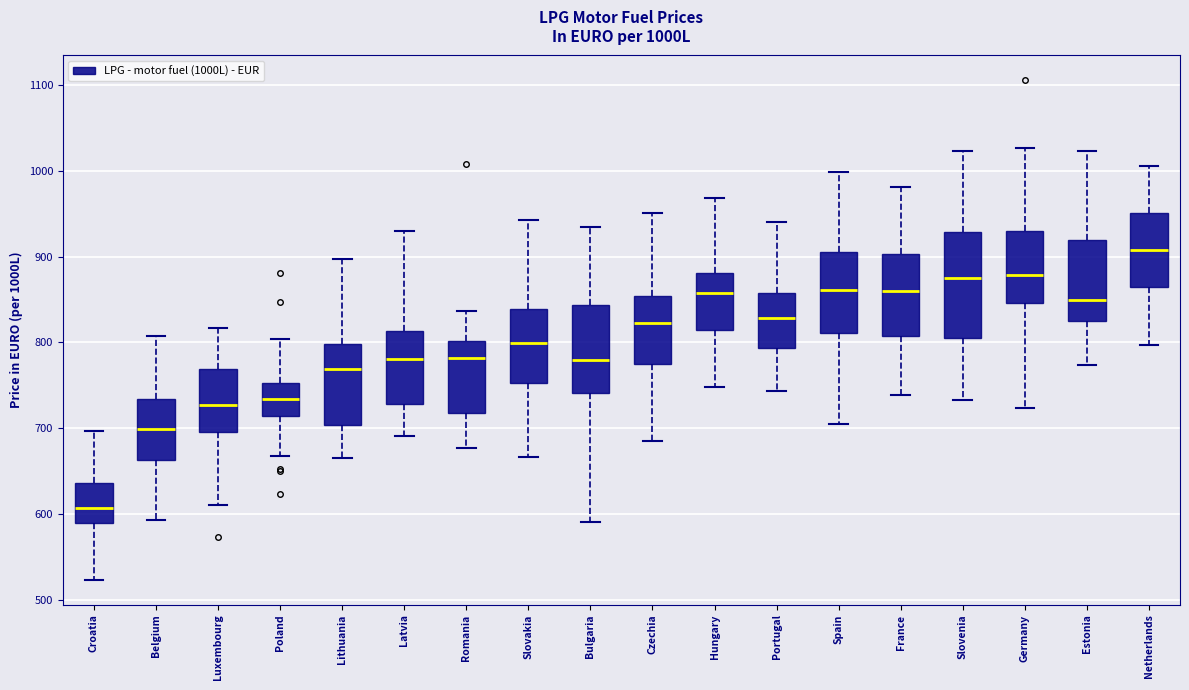

Which box's median line is the lowest?

Croatia